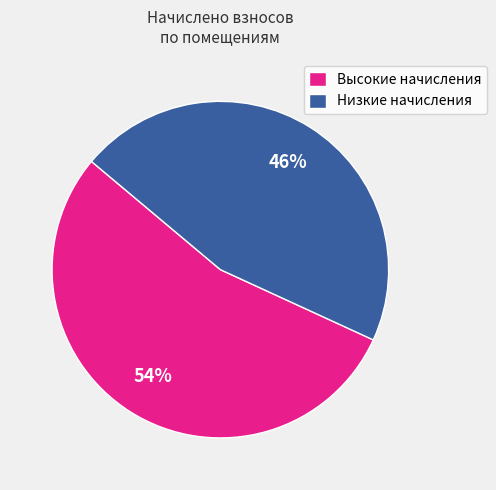

True or false: Высокие начисления accounts for 49% of the total.

False